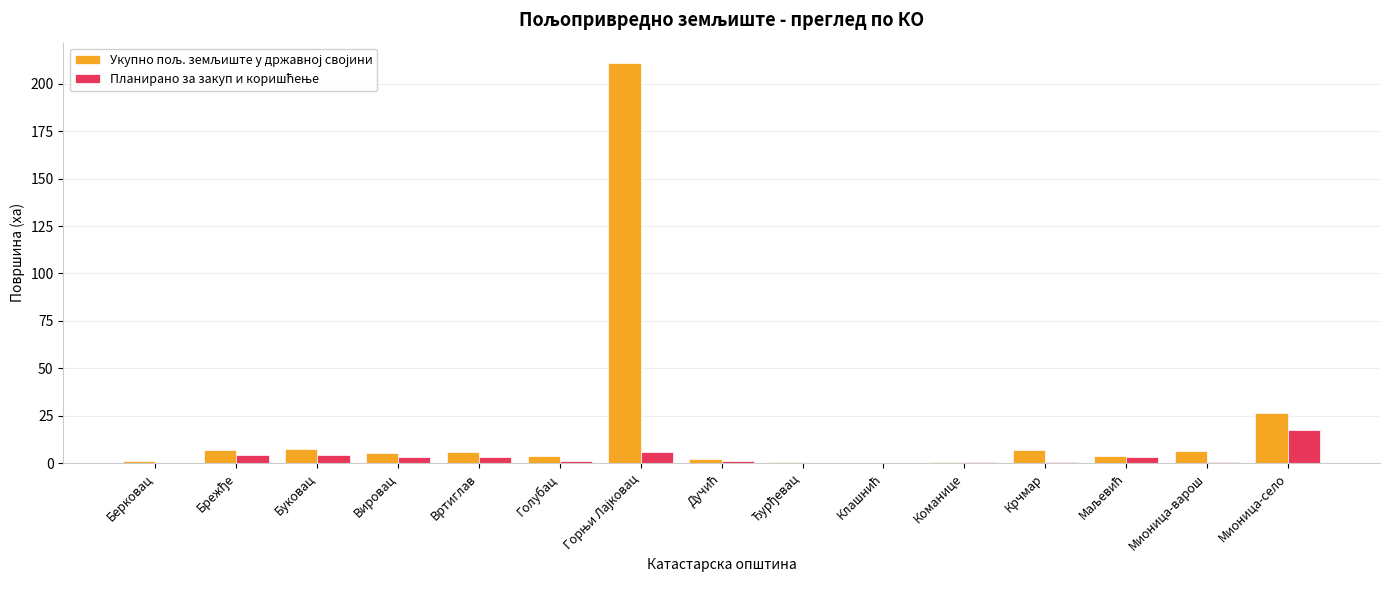

Reading right to left, extract all data points from this chart.

Укупно пољ. земљиште у државној својини: 26.3	6.6	3.6	7.1	0.6	0.3	0.6	2.0	211.2	3.8	5.9	5.4	7.3	6.9	1.3
Планирано за закуп и коришћење: 17.3	0.8	3.4	0.4	0.6	0.3	0.3	0.9	5.8	1.2	3.4	3.2	4.3	4.2	0.0